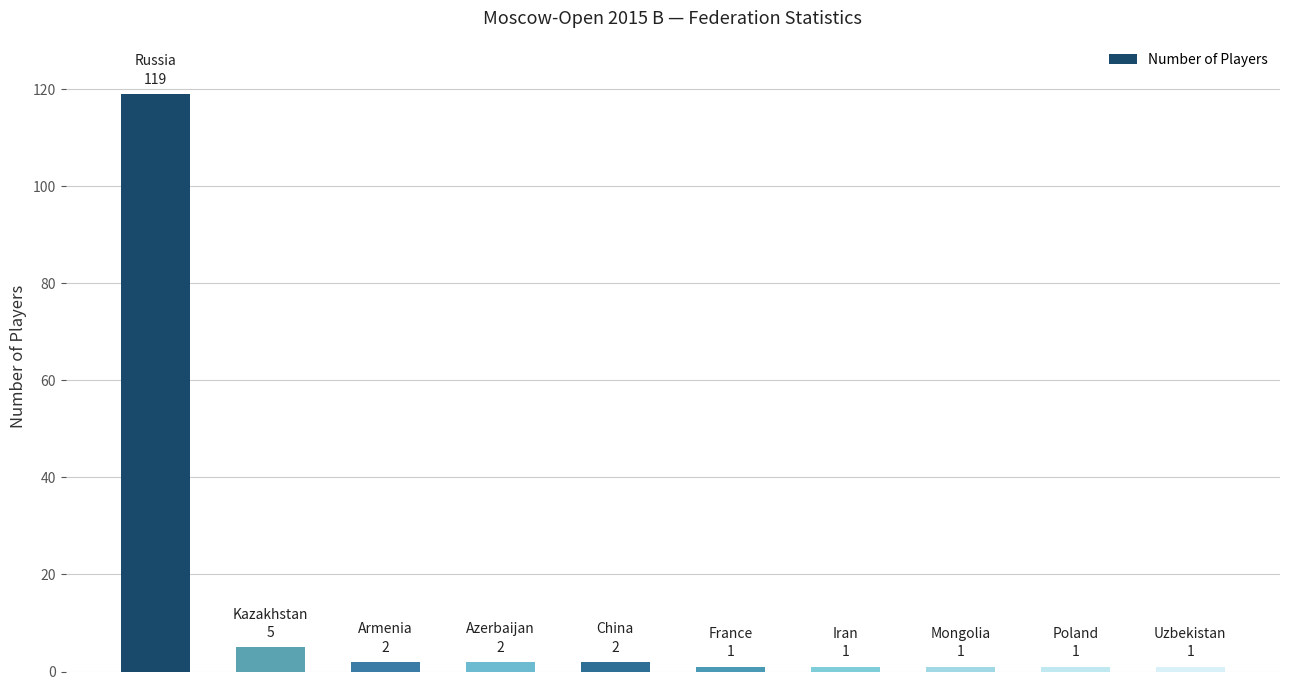

What is the difference between the second highest and second lowest values?

4